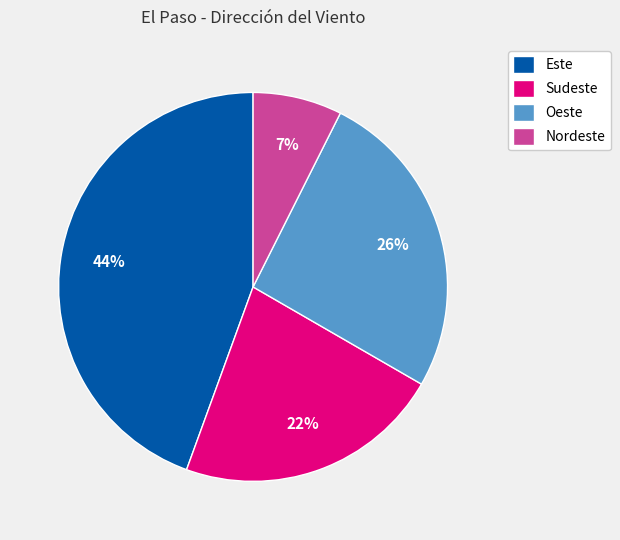

Combined, do Nordeste and Sudeste account for over 50%?

No